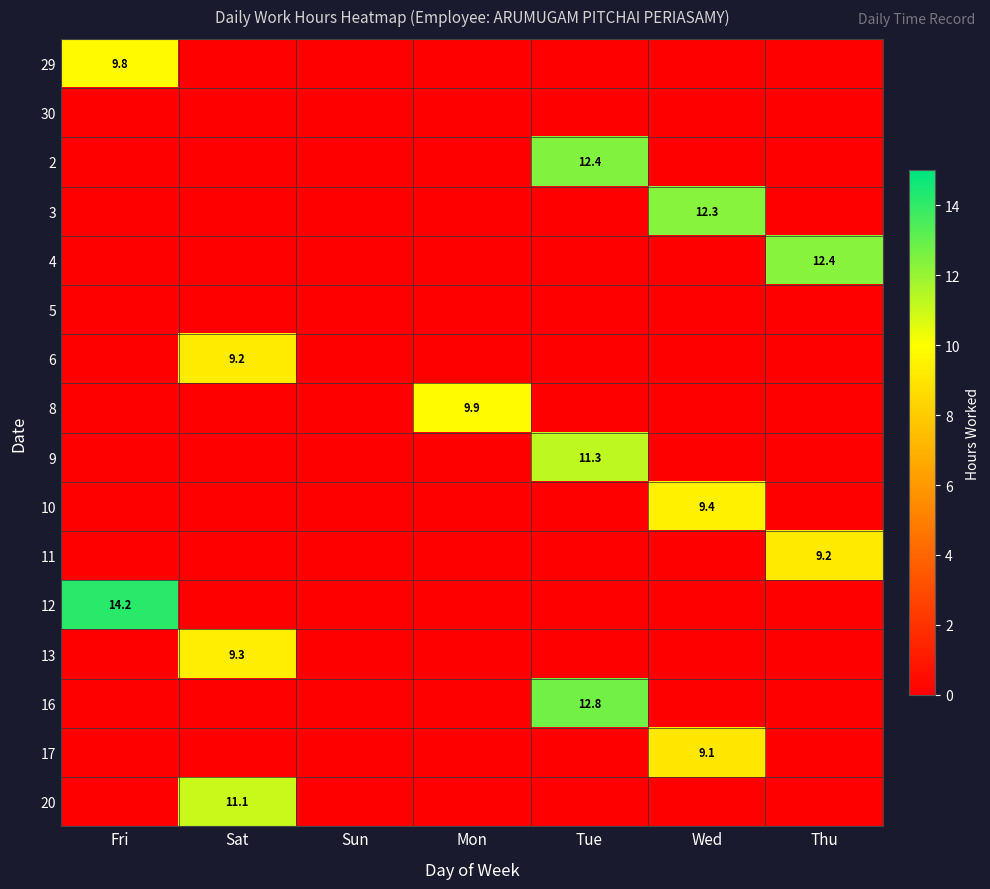

What is the average value of the 2 series?

1.8